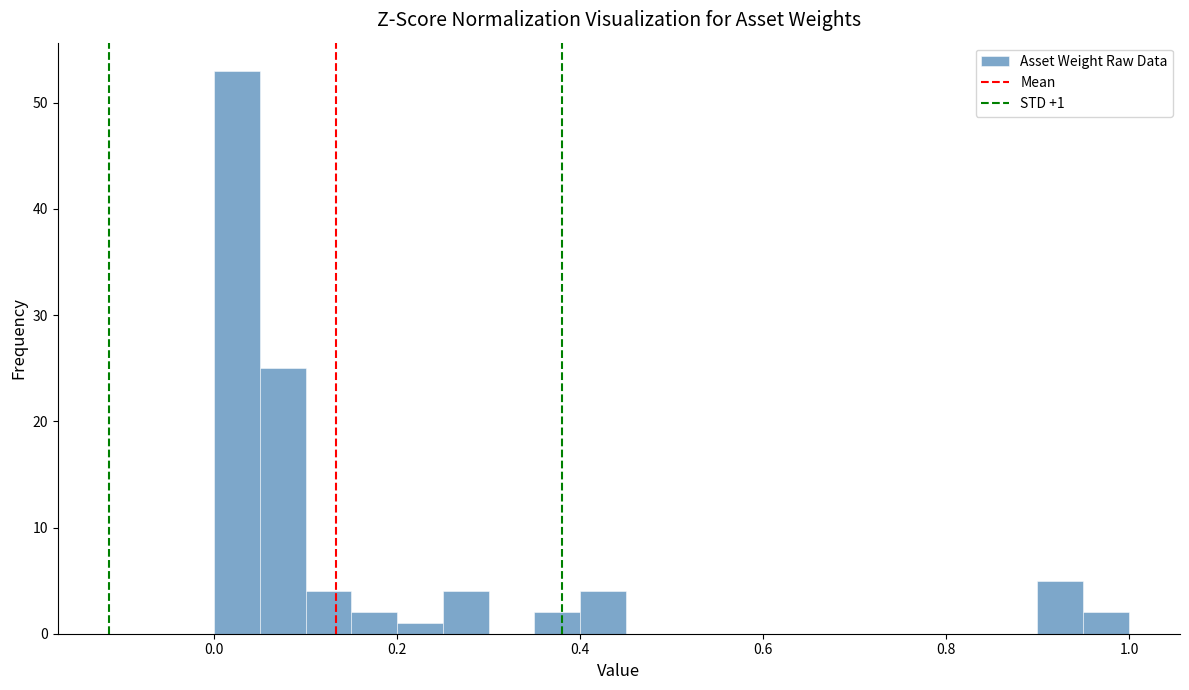

Read against the x-axis, roughly where is the centre of the tallest bar?

0.02